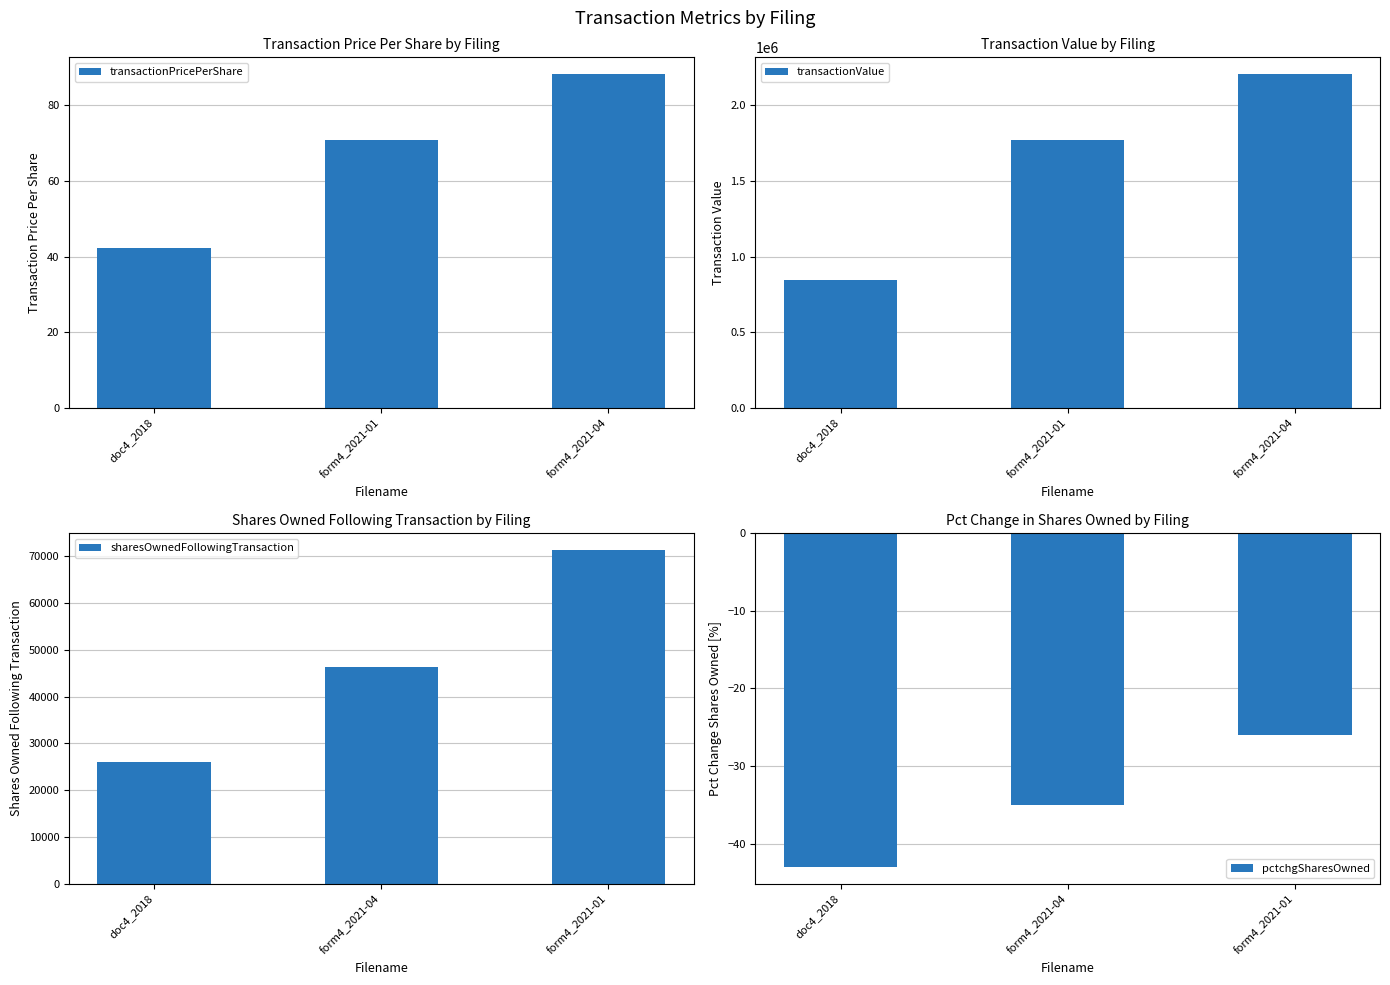

What is the highest value of the transactionPricePerShare series?

88.3